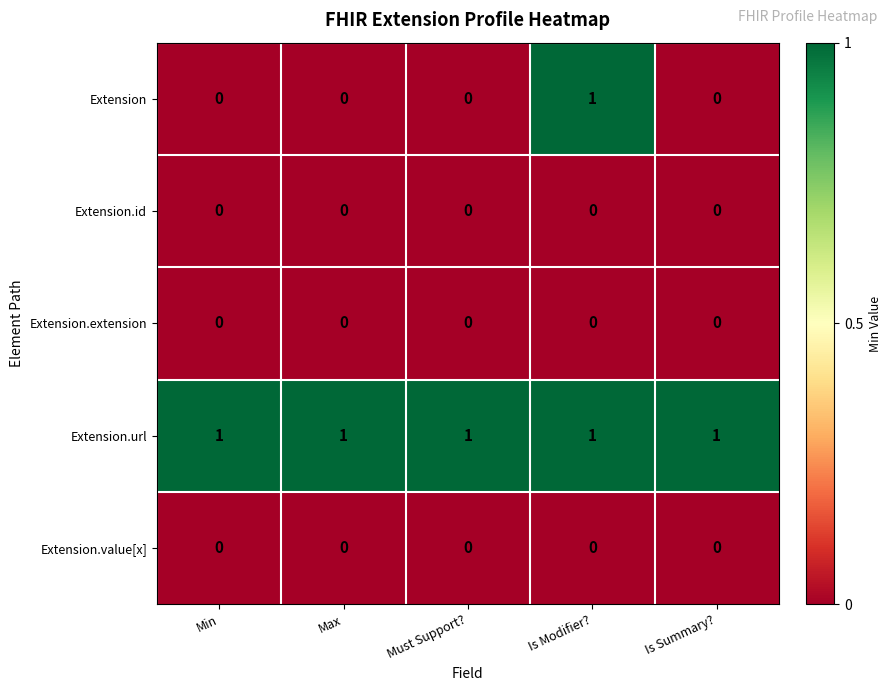

Which series has the widest spread of values?

Extension